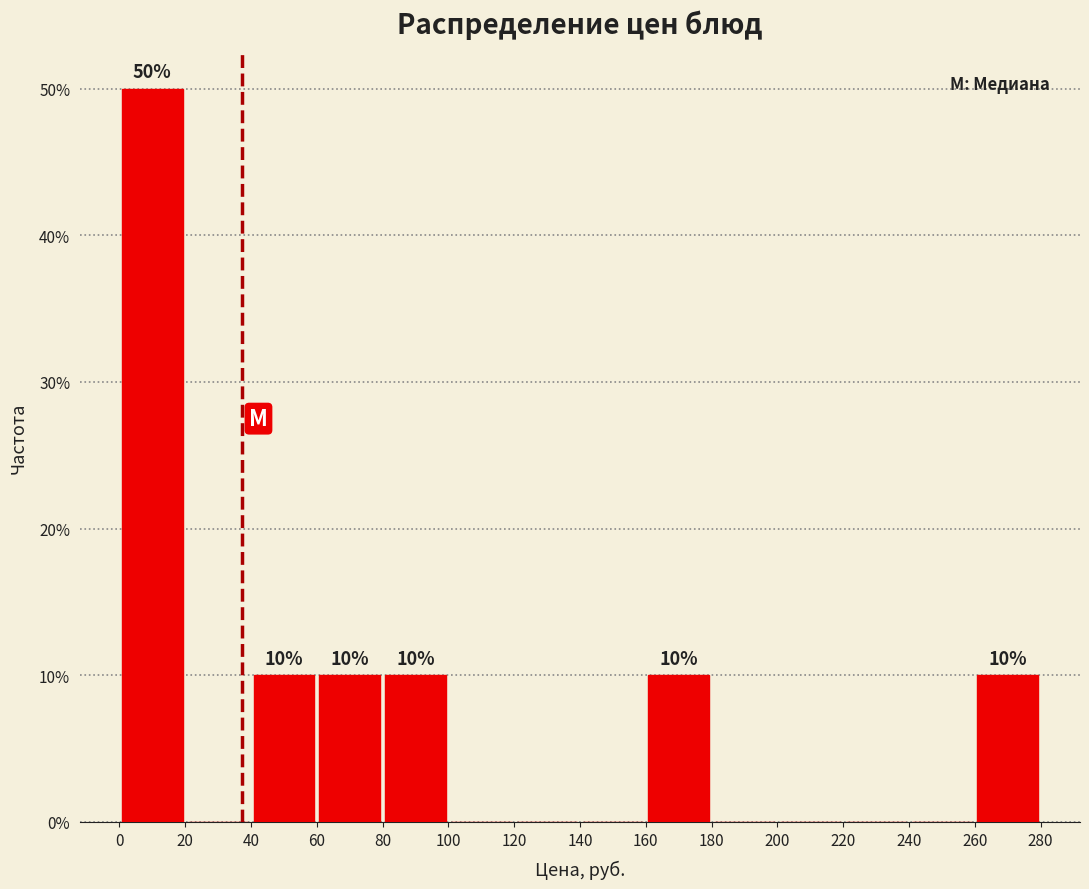

Which range on the x-axis has the tallest bar?

0 to 20